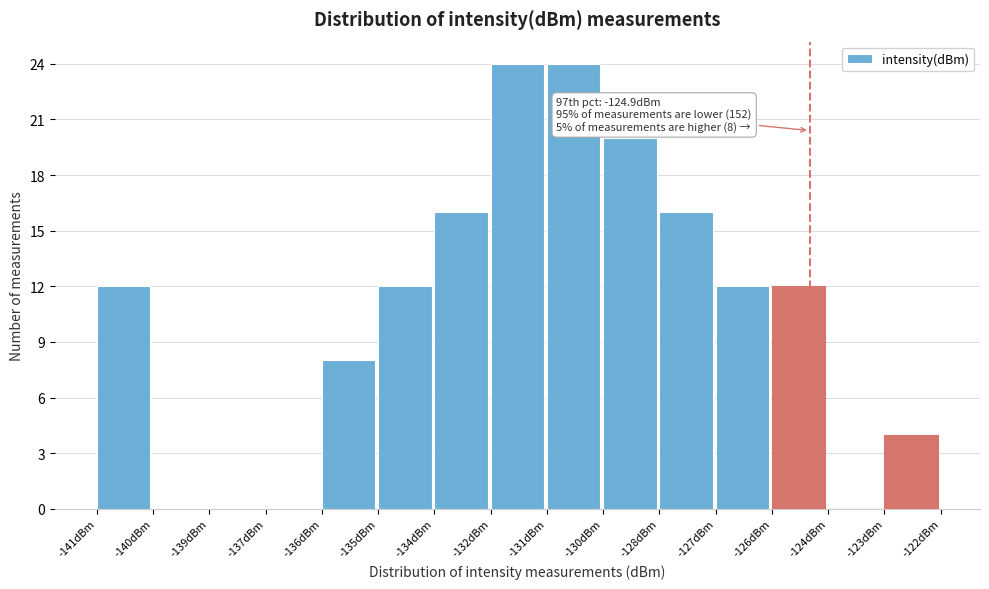

Reading left to right, what are all the values shown in this chart?

-141dBm=12	-140dBm=0	-139dBm=0	-137dBm=0	-136dBm=8	-135dBm=12	-134dBm=16	-132dBm=24	-131dBm=24	-130dBm=20	-128dBm=16	-127dBm=12	-126dBm=12	-124dBm=0	-123dBm=4